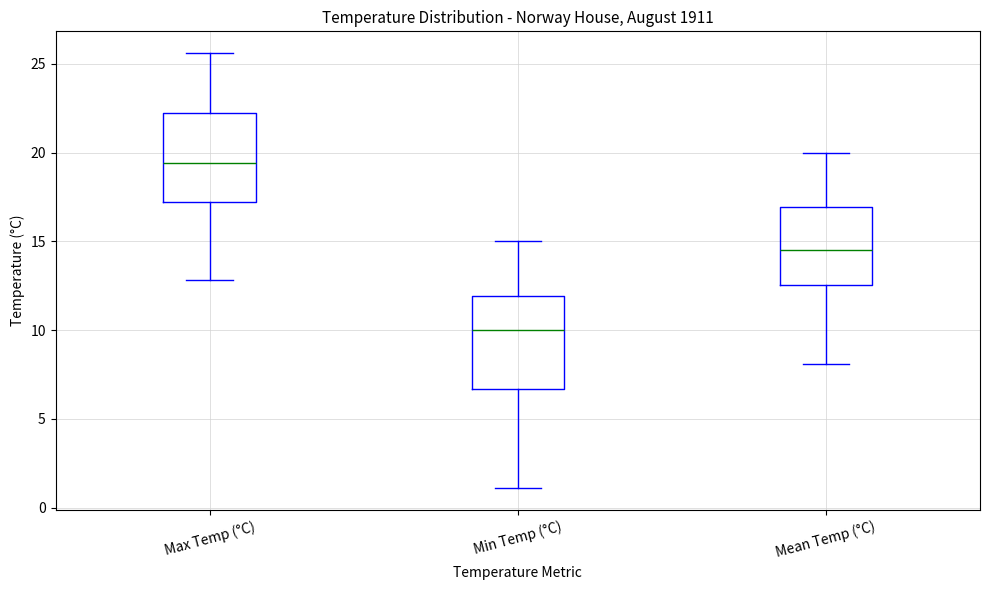

Reading left to right, read every box against the y-axis: the position of its median line, the range the box covers, and the ends of its whiskers. The values are not printed on the chart, so give them approximately, as read against the axis.

Max Temp (°C): median 19.5, box 17.0 to 22.0, whiskers 13.0 to 25.5
Min Temp (°C): median 10.0, box 6.5 to 12.0, whiskers 1.0 to 15.0
Mean Temp (°C): median 14.5, box 12.5 to 17.0, whiskers 8.0 to 20.0